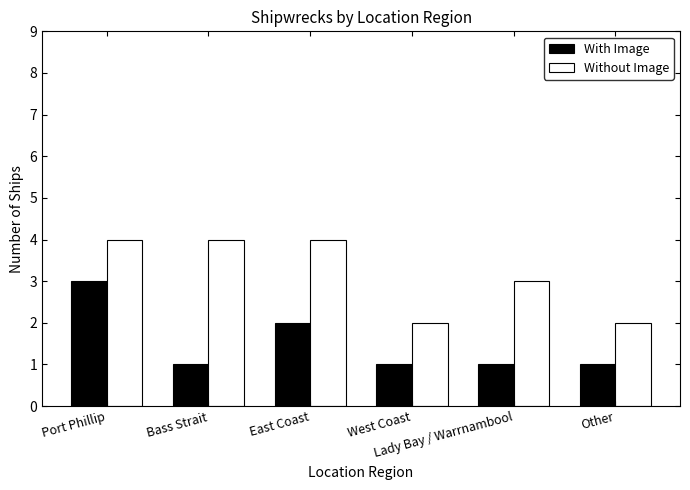

At which label is With Image closest to 2?

East Coast